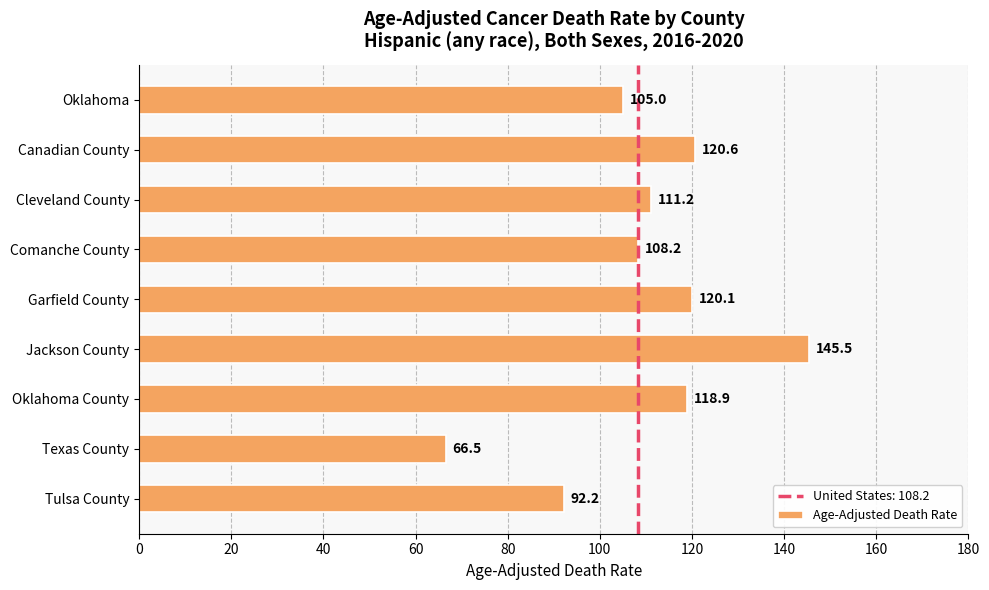

Are the bars horizontal?

Yes